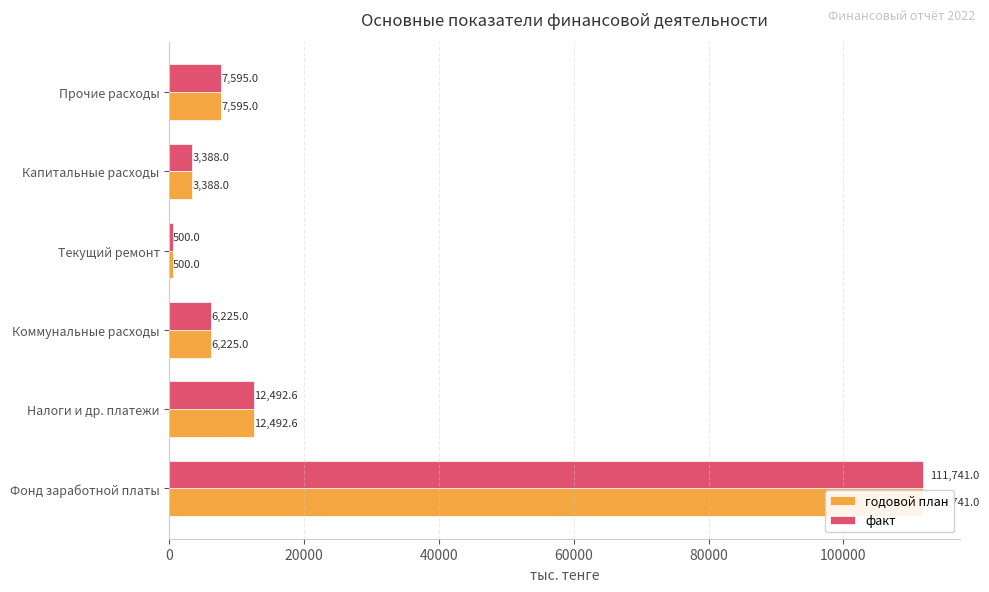

Which series has the largest total across all categories?

годовой план